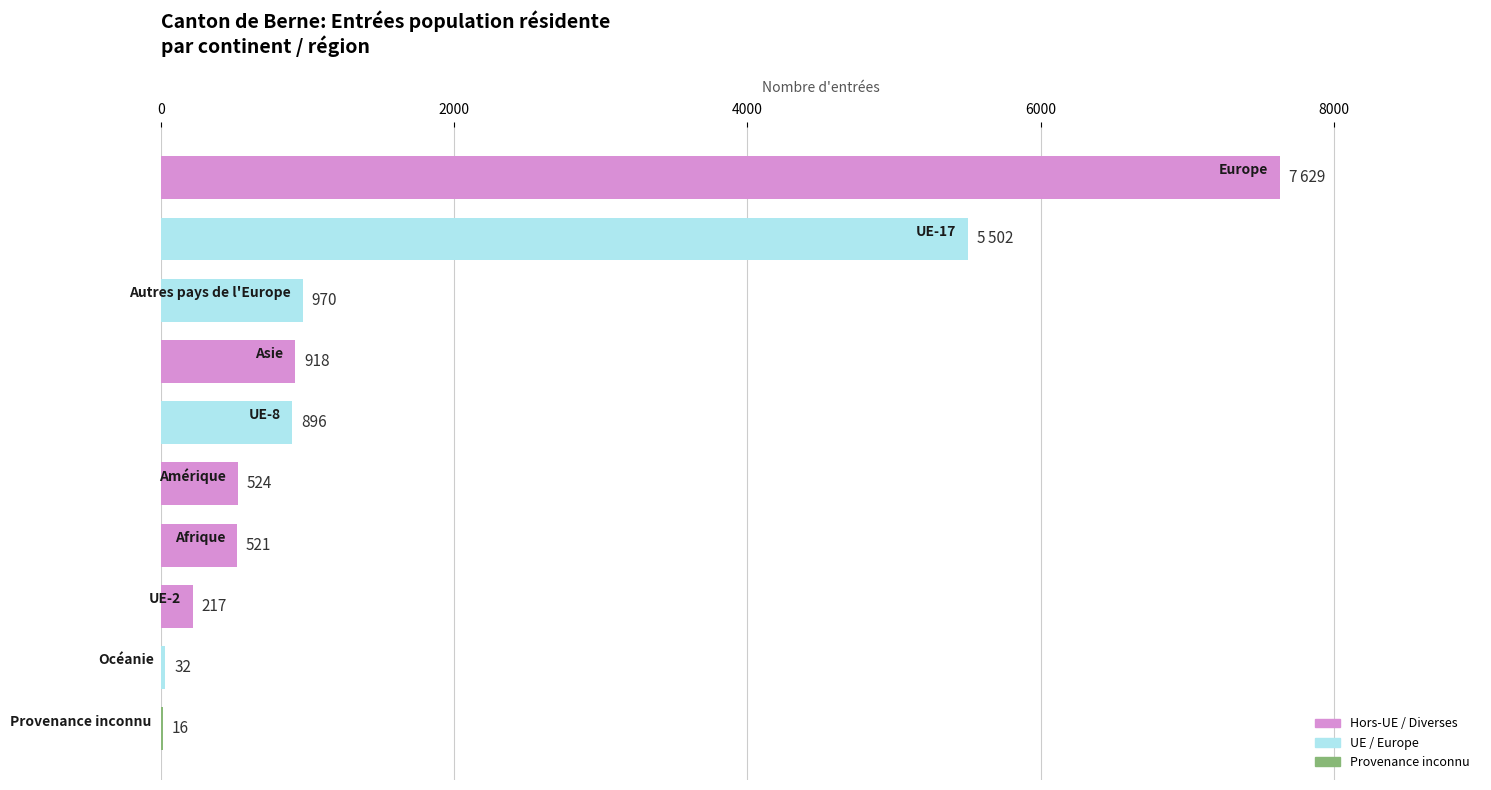

What is the greatest value displayed?

7629